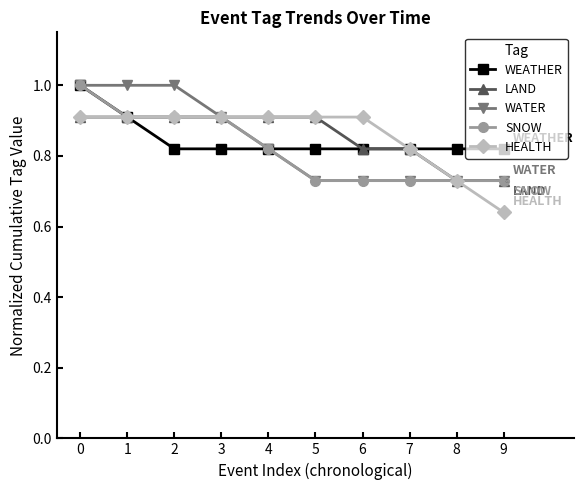

Between 2 and 5, which series saw the biggest shift?

WATER